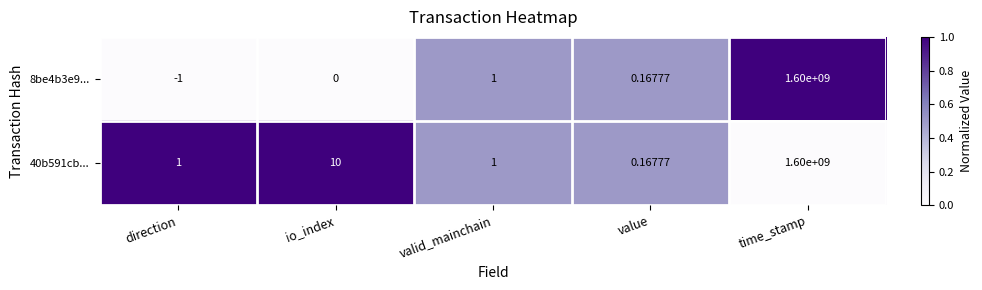

Where is 40b591cb... nearest to the value 800000000?

io_index